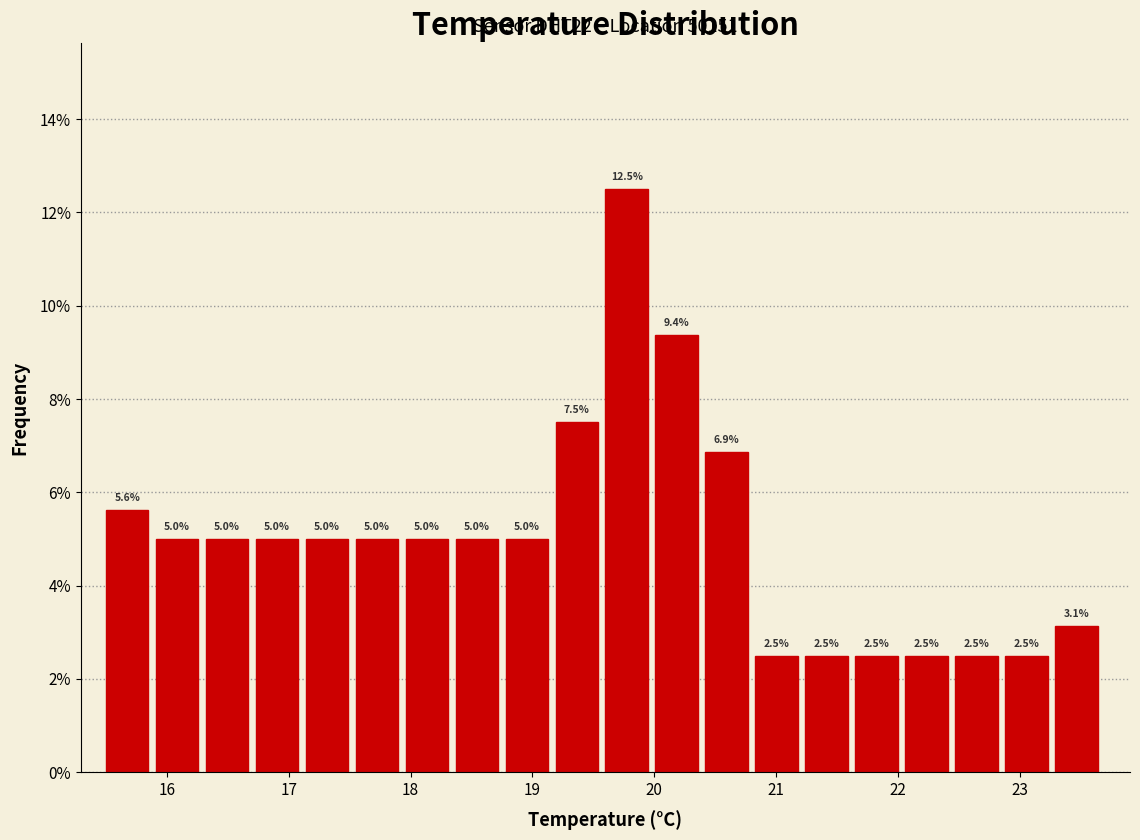

Reading left to right, transcribe this chart: for each bar, give the range it covers on the x-axis and its height. The bar edges are not printed on the chart, so give them approximately, as read against the axis.

15.50 to 15.91: 5.6
15.91 to 16.32: 5.0
16.32 to 16.73: 5.0
16.73 to 17.14: 5.0
17.14 to 17.55: 5.0
17.55 to 17.96: 5.0
17.96 to 18.37: 5.0
18.37 to 18.78: 5.0
18.78 to 19.19: 5.0
19.19 to 19.60: 7.5
19.60 to 20.01: 12.5
20.01 to 20.42: 9.4
20.42 to 20.83: 6.9
20.83 to 21.24: 2.5
21.24 to 21.65: 2.5
21.65 to 22.06: 2.5
22.06 to 22.47: 2.5
22.47 to 22.88: 2.5
22.88 to 23.29: 2.5
23.29 to 23.70: 3.1